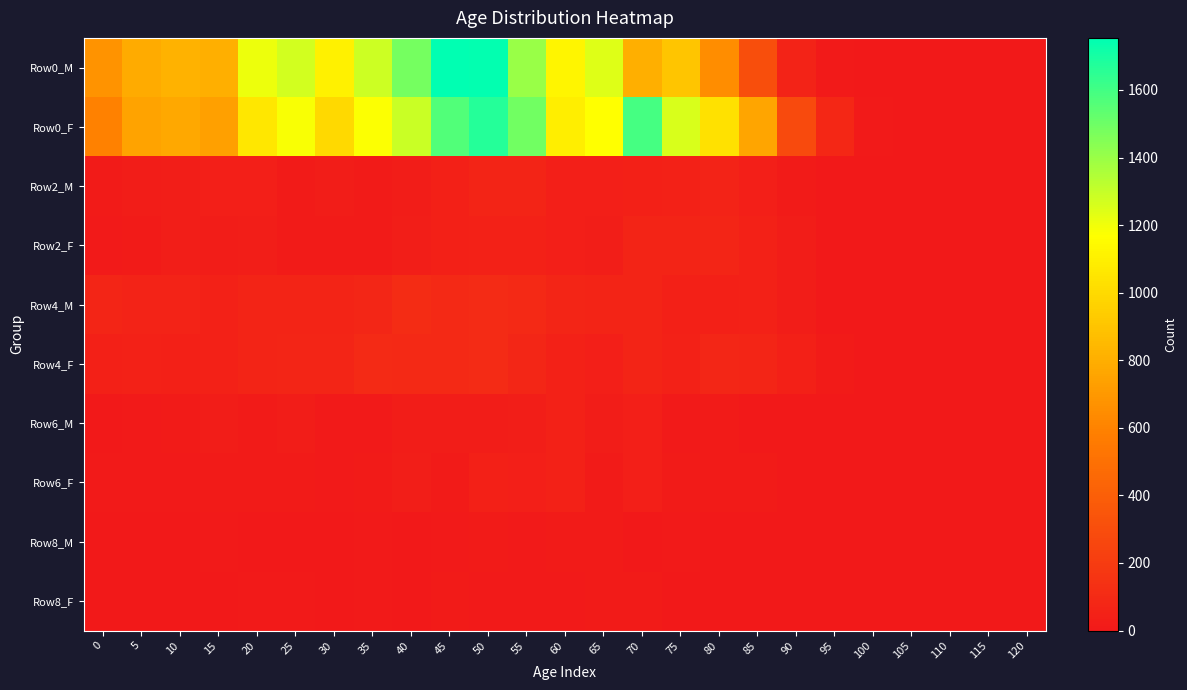

Which series has the widest spread of values?

Row0_M